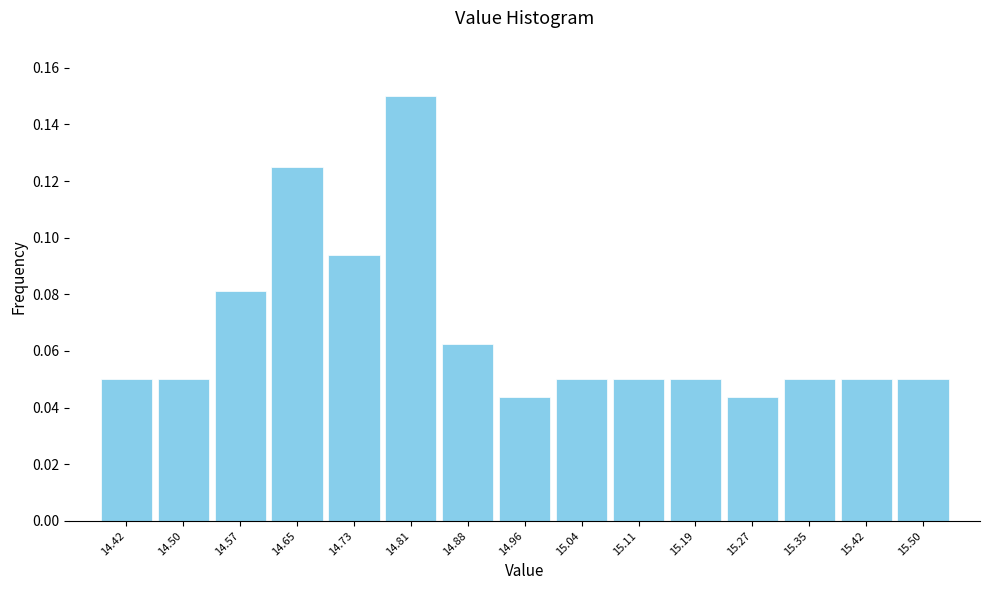

Reading left to right, list every bar in this chart as the range it spans on the x-axis followed by its height. Neither the bar edges nor the heights are printed on the chart, so give them approximately, as read against the axes.

14.38 to 14.46: 0.050
14.46 to 14.53: 0.050
14.53 to 14.61: 0.082
14.61 to 14.69: 0.126
14.69 to 14.77: 0.094
14.77 to 14.84: 0.150
14.84 to 14.92: 0.062
14.92 to 15.00: 0.044
15.00 to 15.08: 0.050
15.08 to 15.15: 0.050
15.15 to 15.23: 0.050
15.23 to 15.31: 0.044
15.31 to 15.39: 0.050
15.39 to 15.46: 0.050
15.46 to 15.54: 0.050